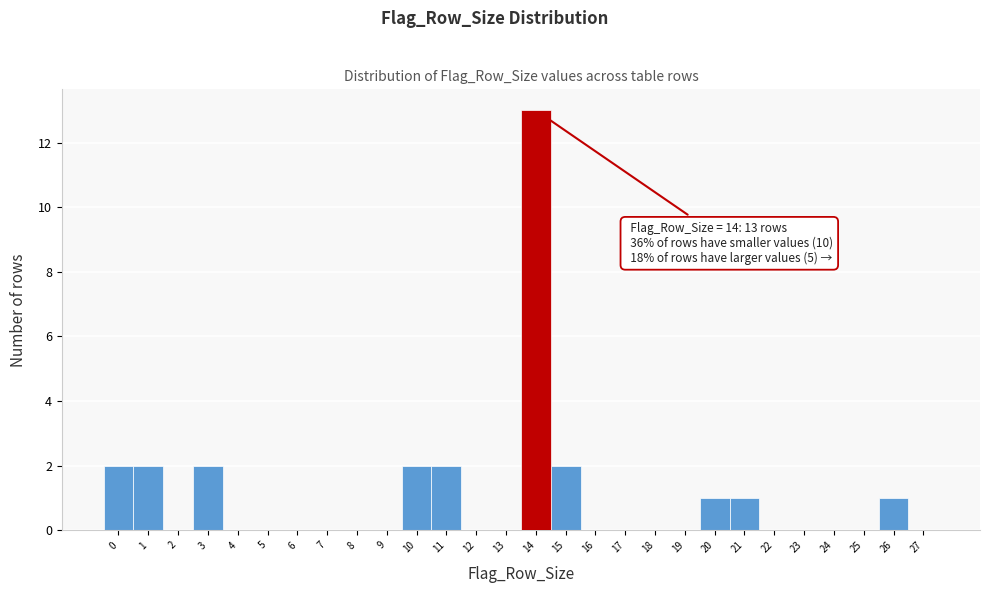

Which range on the x-axis has the tallest bar?

13.5 to 14.5